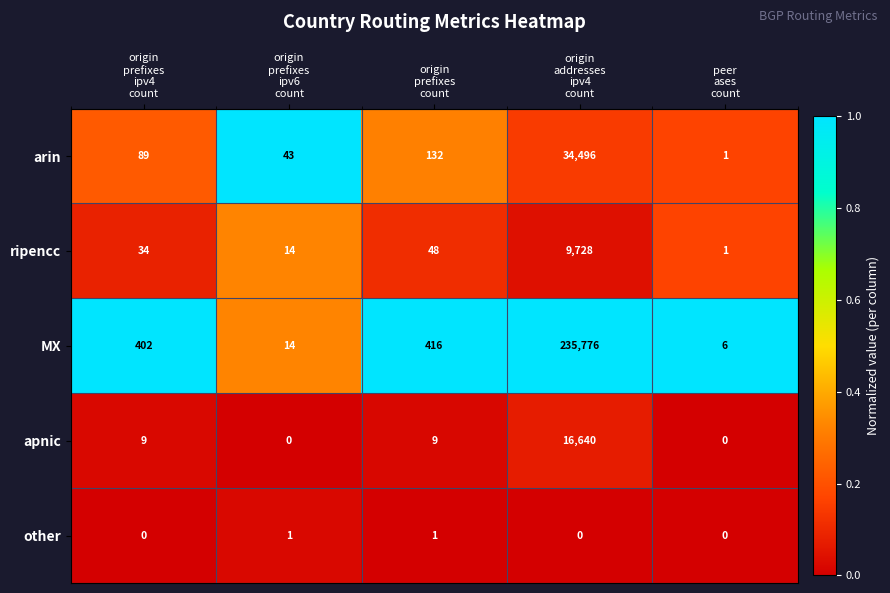

Which series has the largest total across all categories?

MX